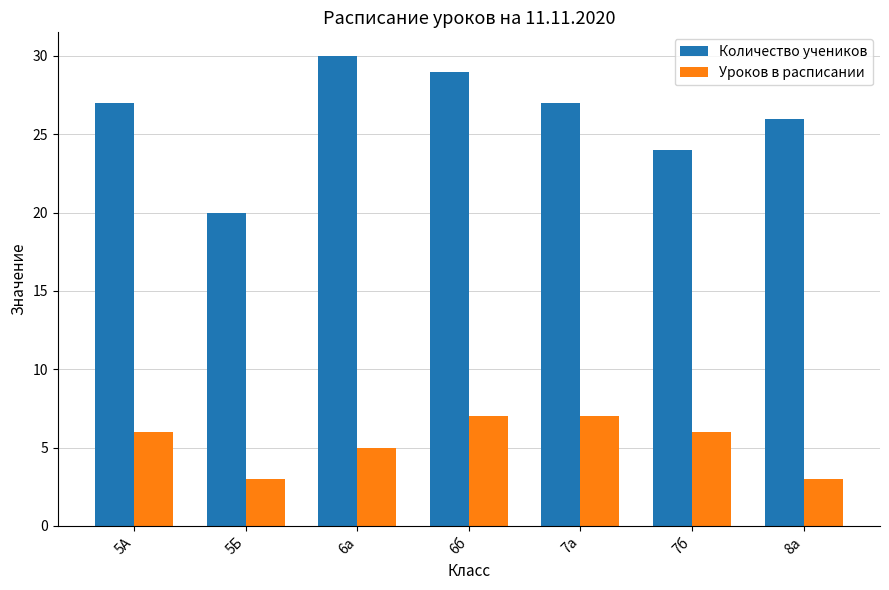

Rank the series at 6а from lowest to highest value.

Уроков в расписании, Количество учеников